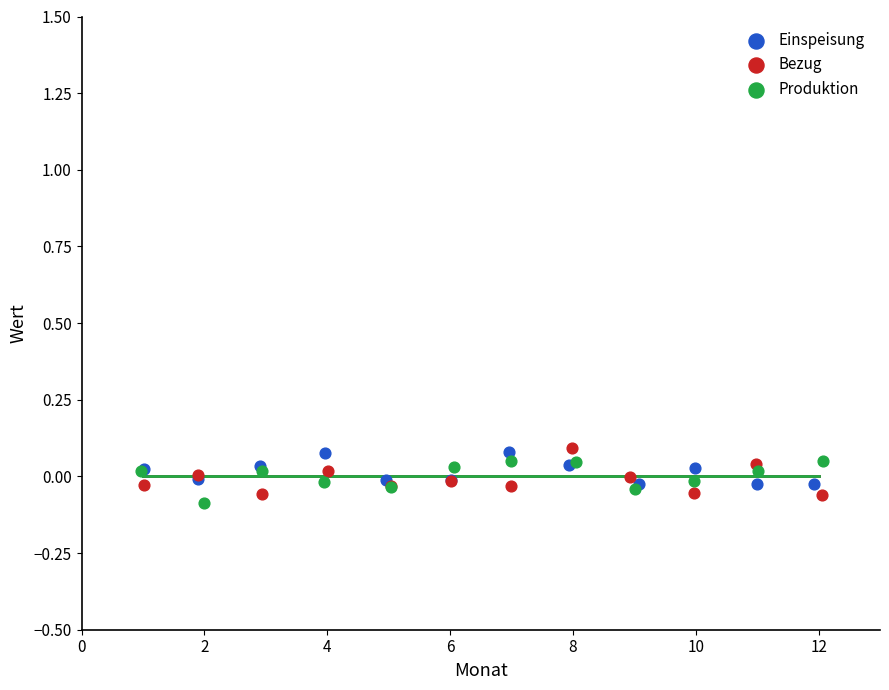

What are all the series names shown in the legend?

Einspeisung, Bezug, Produktion